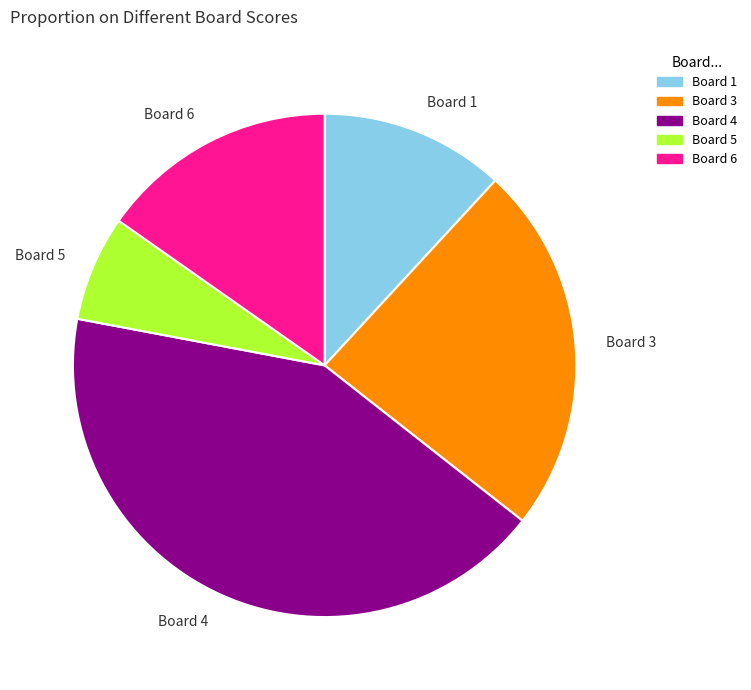

True or false: Board 3 accounts for 24% of the total.

True